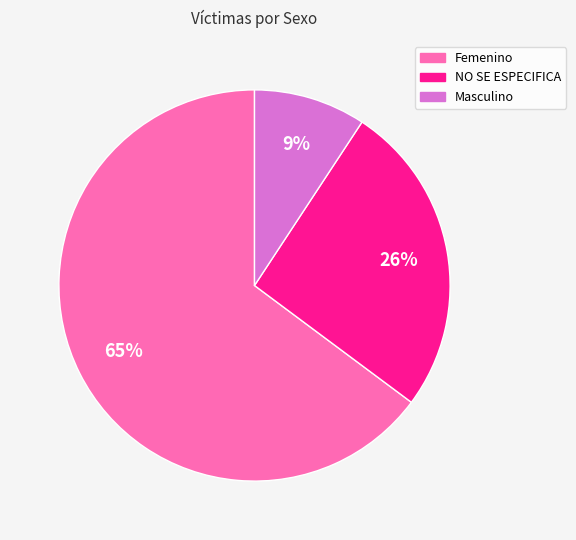

Between NO SE ESPECIFICA and Femenino, which is larger?

Femenino